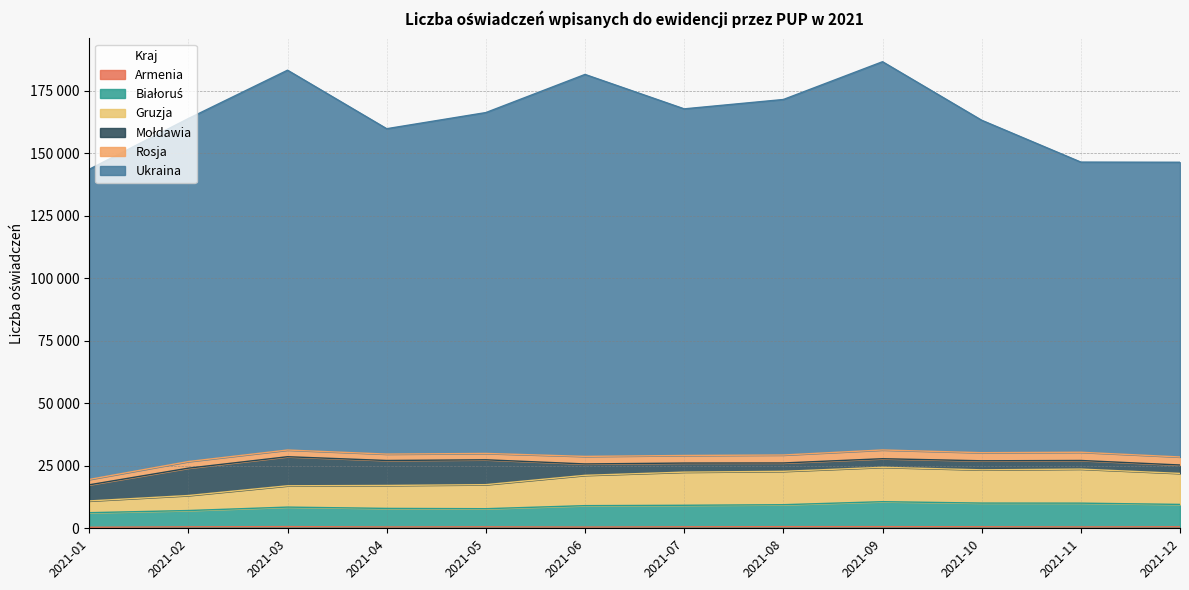

At which category is the sum across all series the highest?

2021-09